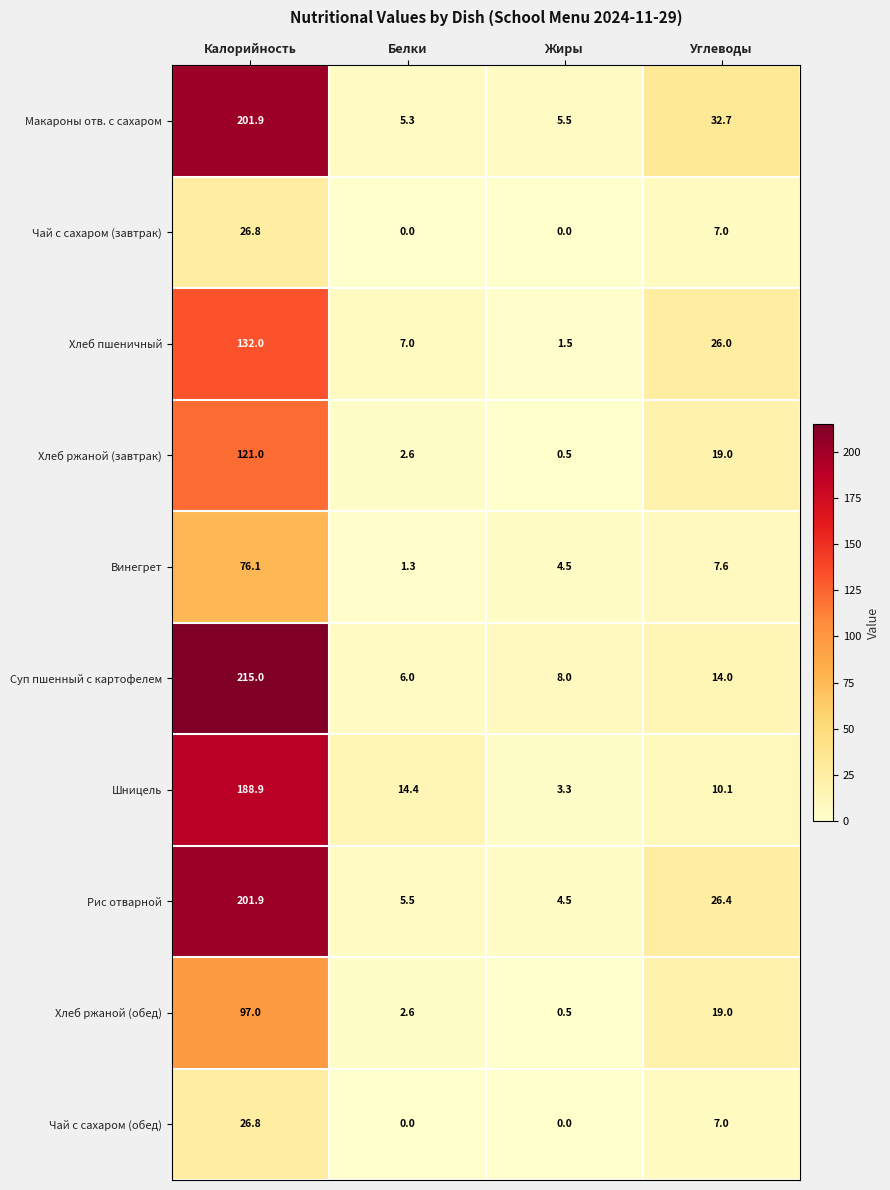

Rank the categories by Суп пшенный с картофелем value from highest to lowest.

Калорийность, Углеводы, Жиры, Белки